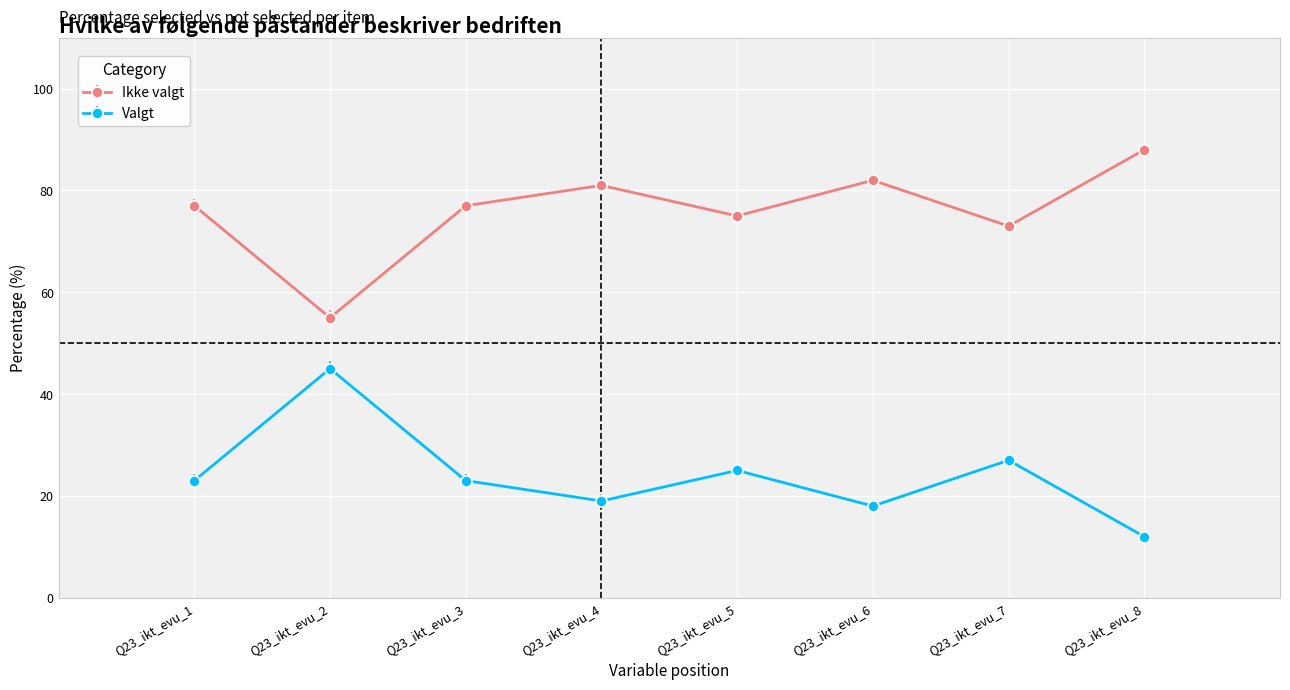

What is the sum of all Ikke valgt values?

608